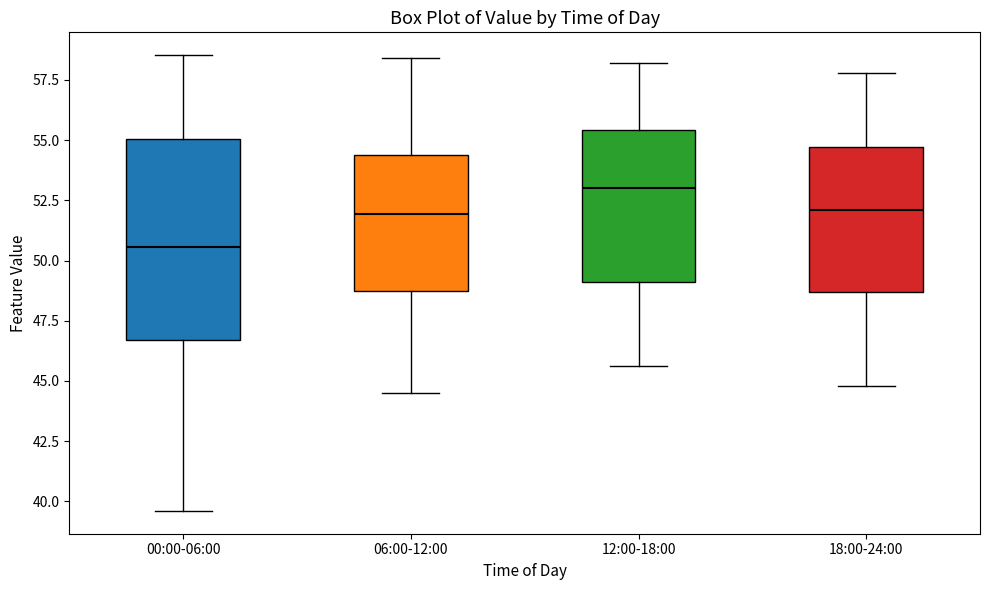

Which box is the tallest, from its lower edge to its upper edge?

00:00-06:00